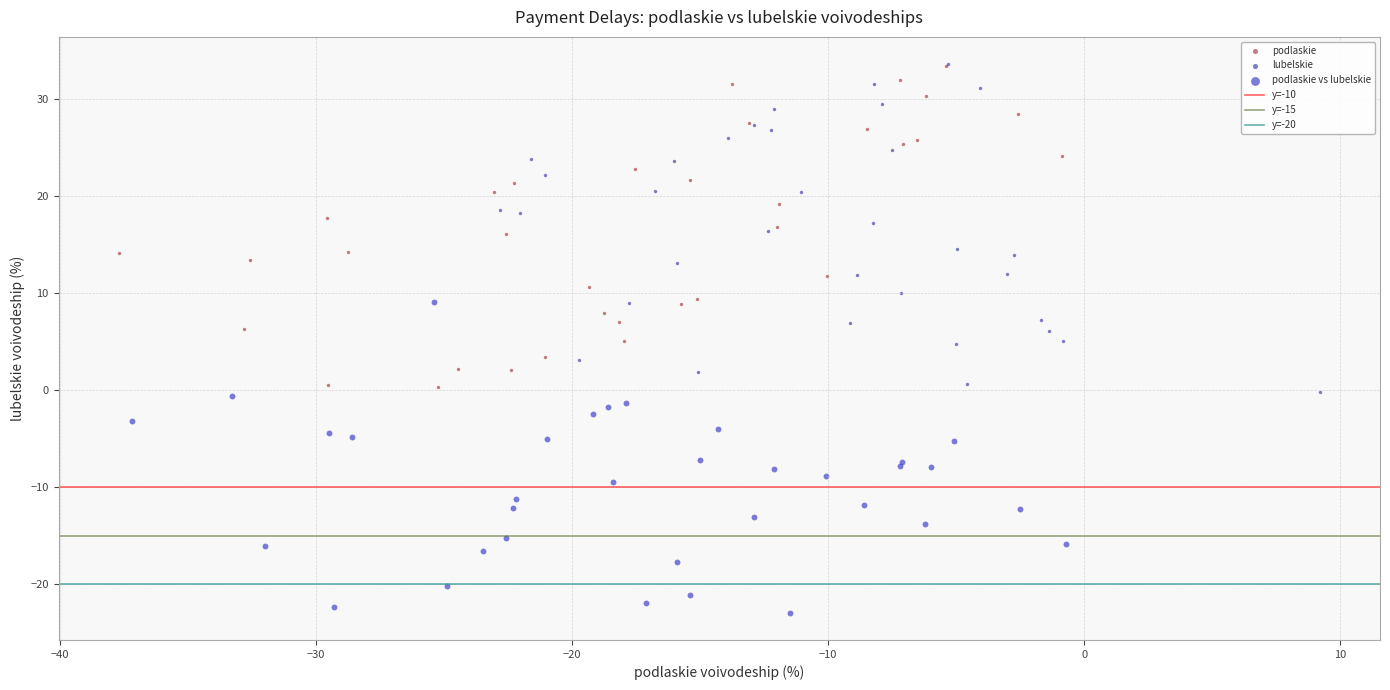

Which series reaches the minimum Y coordinate?

podlaskie vs lubelskie